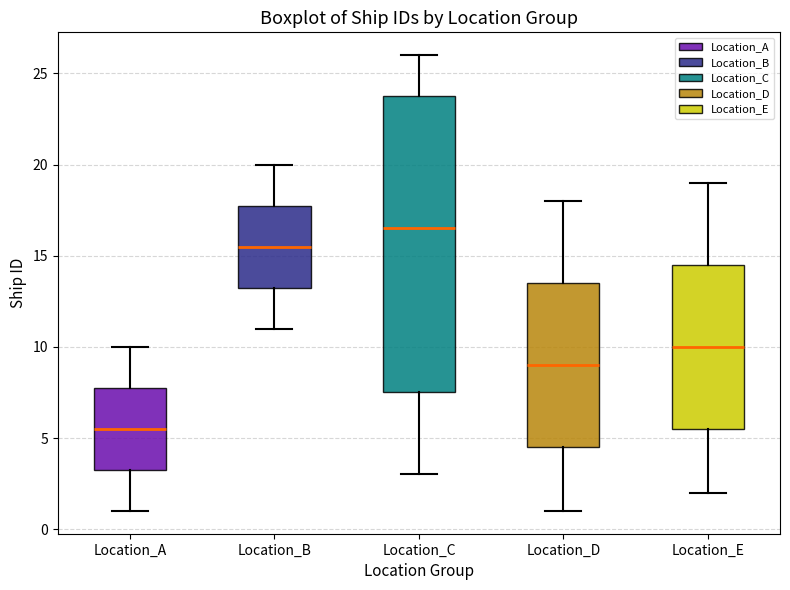

Reading left to right, read every box against the y-axis: the position of its median line, the range the box covers, and the ends of its whiskers. The values are not printed on the chart, so give them approximately, as read against the axis.

Location_A: median 5.5, box 3.5 to 8.0, whiskers 1.0 to 10.0
Location_B: median 15.5, box 13.5 to 18.0, whiskers 11.0 to 20.0
Location_C: median 16.5, box 7.5 to 24.0, whiskers 3.0 to 26.0
Location_D: median 9.0, box 4.5 to 13.5, whiskers 1.0 to 18.0
Location_E: median 10.0, box 5.5 to 14.5, whiskers 2.0 to 19.0